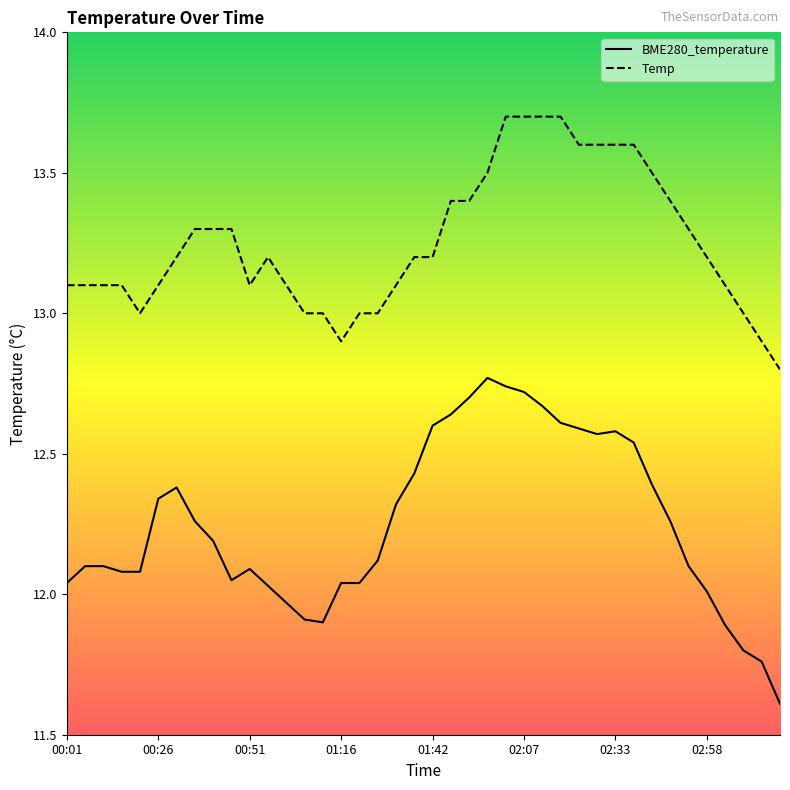

What position from the left is 01:27?

18